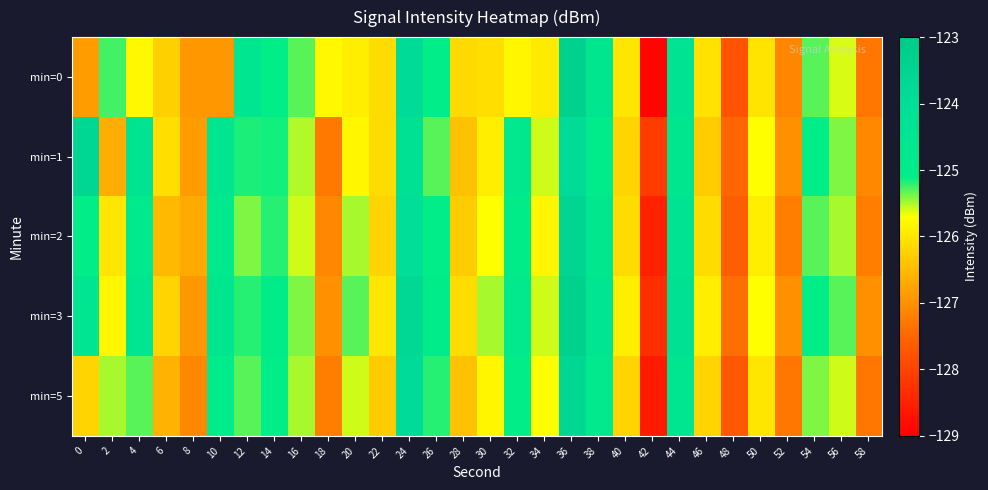

Reading left to right, extract all data points from this chart.

min=0: 0=-126.9	2=-125.3	4=-125.8	6=-126.3	8=-126.9	10=-126.9	12=-124.5	14=-125.1	16=-125.3	18=-125.8	20=-125.9	22=-126.1	24=-123.9	26=-125.1	28=-126.1	30=-126.1	32=-125.8	34=-125.9	36=-123.4	38=-124.6	40=-126.0	42=-128.9	44=-124.4	46=-126.0	48=-127.8	50=-126.0	52=-127.1	54=-125.3	56=-125.6	58=-127.3
min=1: 0=-123.6	2=-126.6	4=-124.5	6=-126.1	8=-126.9	10=-124.5	12=-125.2	14=-125.2	16=-125.5	18=-127.3	20=-125.8	22=-126.1	24=-124.2	26=-125.3	28=-126.4	30=-125.9	32=-124.7	34=-125.6	36=-123.8	38=-124.9	40=-126.2	42=-128.1	44=-124.6	46=-126.3	48=-127.5	50=-125.7	52=-127.0	54=-125.1	56=-125.4	58=-127.1
min=2: 0=-125.1	2=-126.0	4=-124.8	6=-126.5	8=-126.7	10=-124.8	12=-125.4	14=-125.2	16=-125.6	18=-127.1	20=-125.5	22=-126.2	24=-124.0	26=-125.1	28=-126.3	30=-125.7	32=-125.0	34=-125.8	36=-123.5	38=-124.7	40=-126.1	42=-128.5	44=-124.4	46=-126.1	48=-127.6	50=-125.9	52=-127.2	54=-125.3	56=-125.5	58=-127.2
min=3: 0=-124.5	2=-125.8	4=-124.5	6=-126.2	8=-126.9	10=-124.6	12=-125.2	14=-125.0	16=-125.4	18=-127.0	20=-125.3	22=-126.0	24=-123.7	26=-124.9	28=-126.1	30=-125.5	32=-124.8	34=-125.6	36=-123.3	38=-124.5	40=-125.9	42=-128.3	44=-124.2	46=-125.9	48=-127.4	50=-125.7	52=-127.0	54=-125.1	56=-125.3	58=-127.0
min=5: 0=-126.2	2=-125.5	4=-125.3	6=-126.6	8=-127.1	10=-124.9	12=-125.3	14=-125.1	16=-125.5	18=-127.2	20=-125.6	22=-126.3	24=-123.9	26=-125.2	28=-126.4	30=-125.8	32=-125.1	34=-125.7	36=-123.6	38=-124.8	40=-126.2	42=-128.6	44=-124.5	46=-126.2	48=-127.7	50=-126.0	52=-127.3	54=-125.4	56=-125.6	58=-127.3